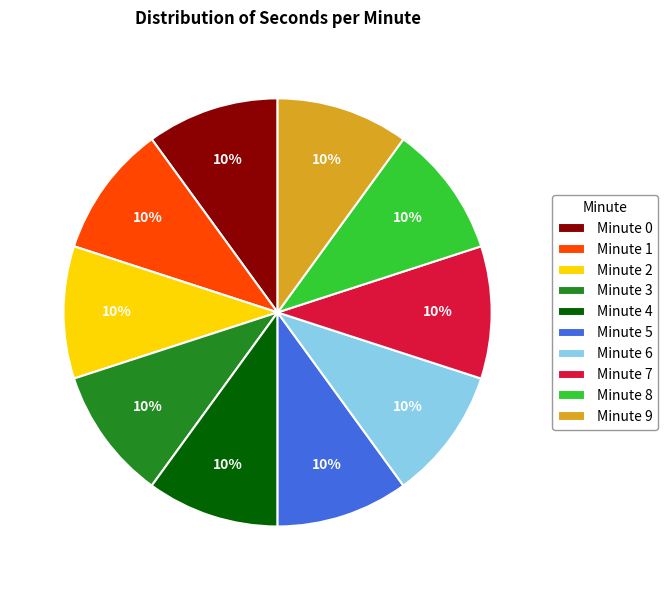

Combined, do Minute 5 and Minute 2 account for over 50%?

No